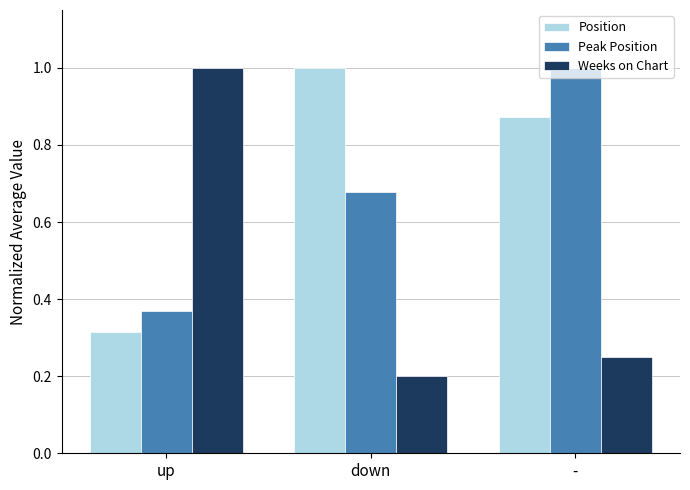

Count the Weeks on Chart values in the range 0 to 1.

3